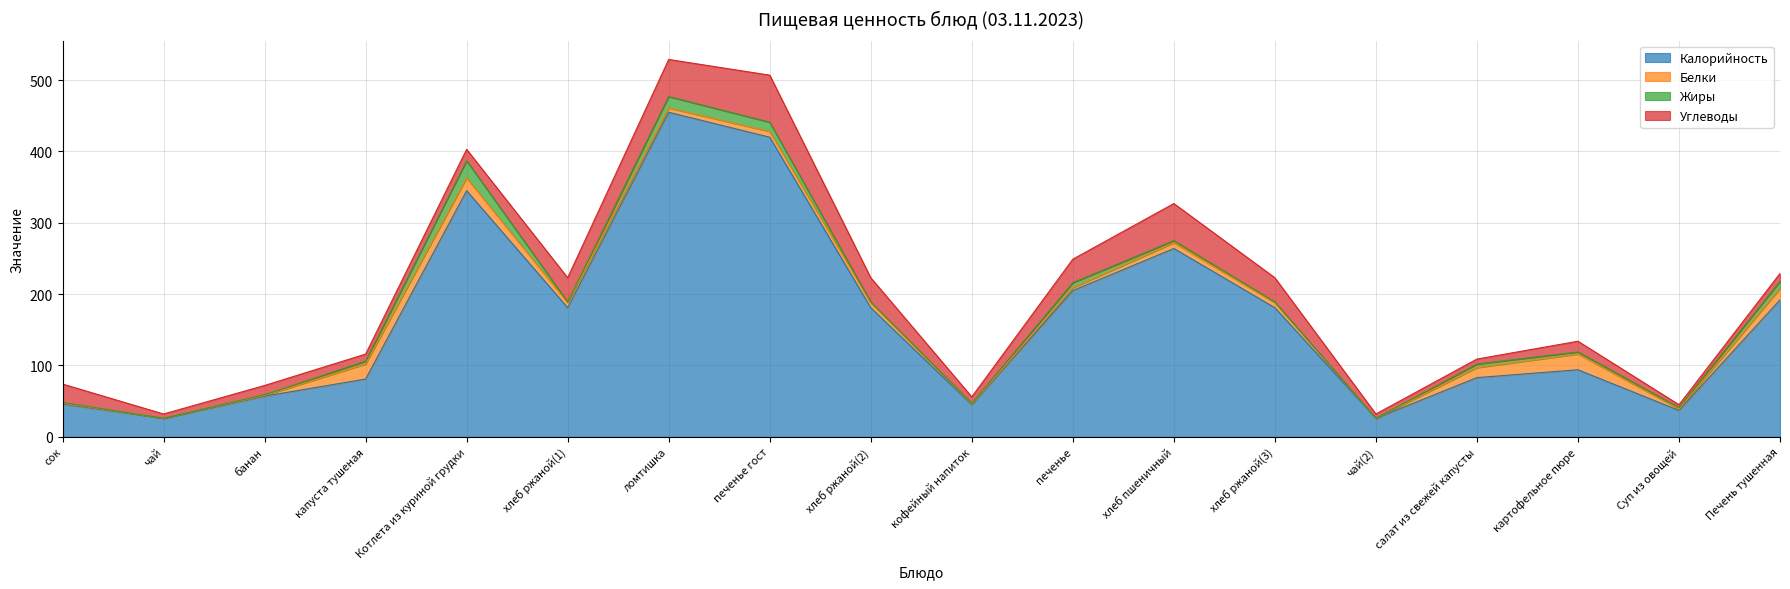

How many data points in Калорийность are above 181?

6